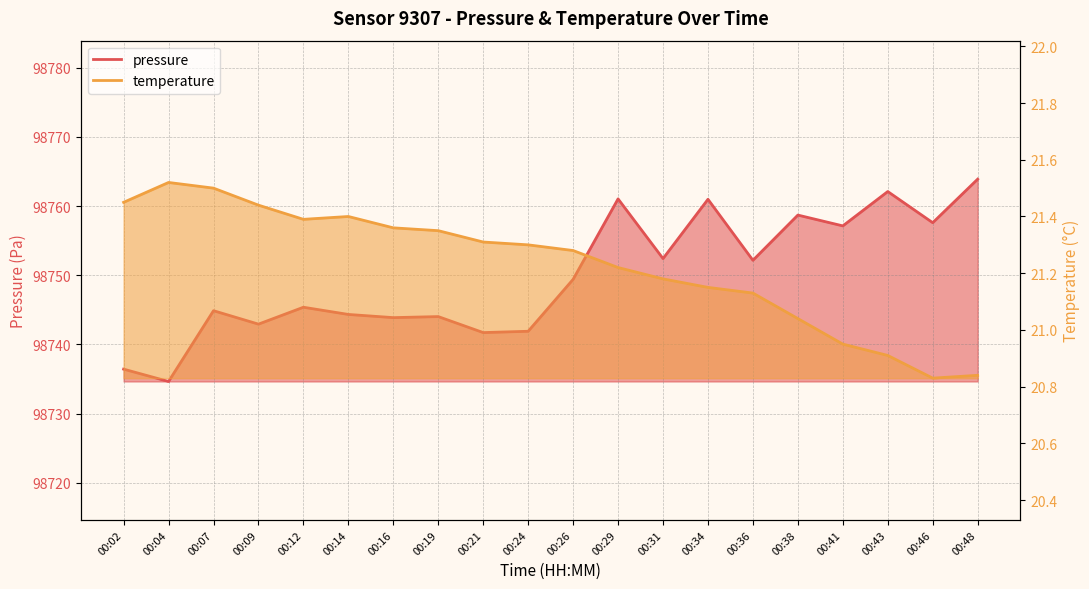

What is the difference between the temperature values at 00:46 and 00:19?

0.5